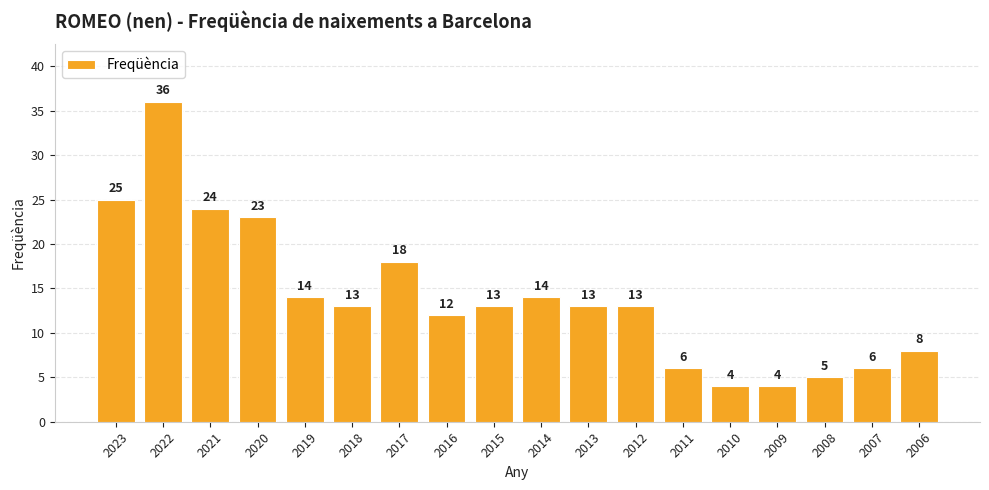

Read the value at 2017.

18